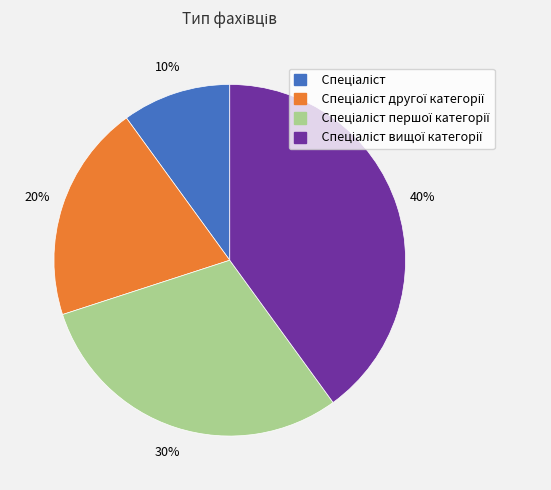

Is there a majority slice in this chart?

No